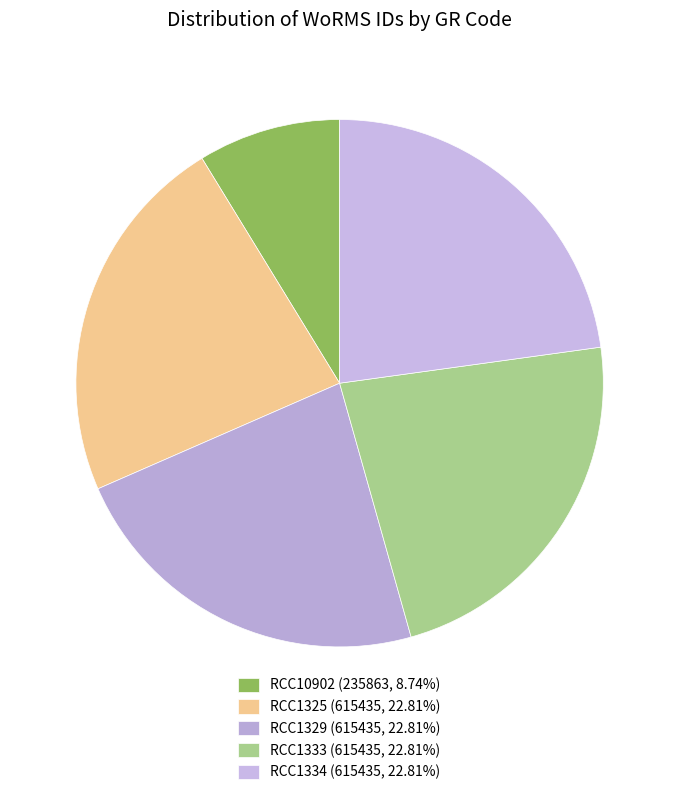

What portion of the pie excludes RCC1334?

77.2%